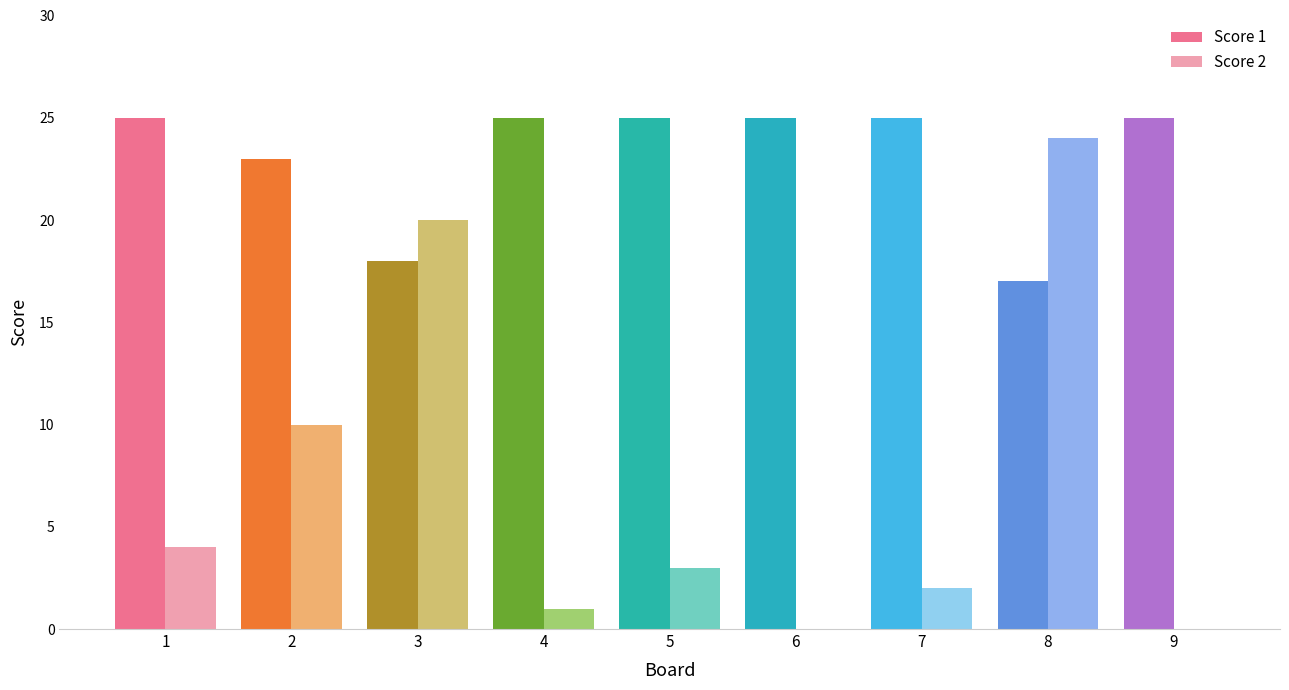

At which label is Score 1 closest to 21?

2